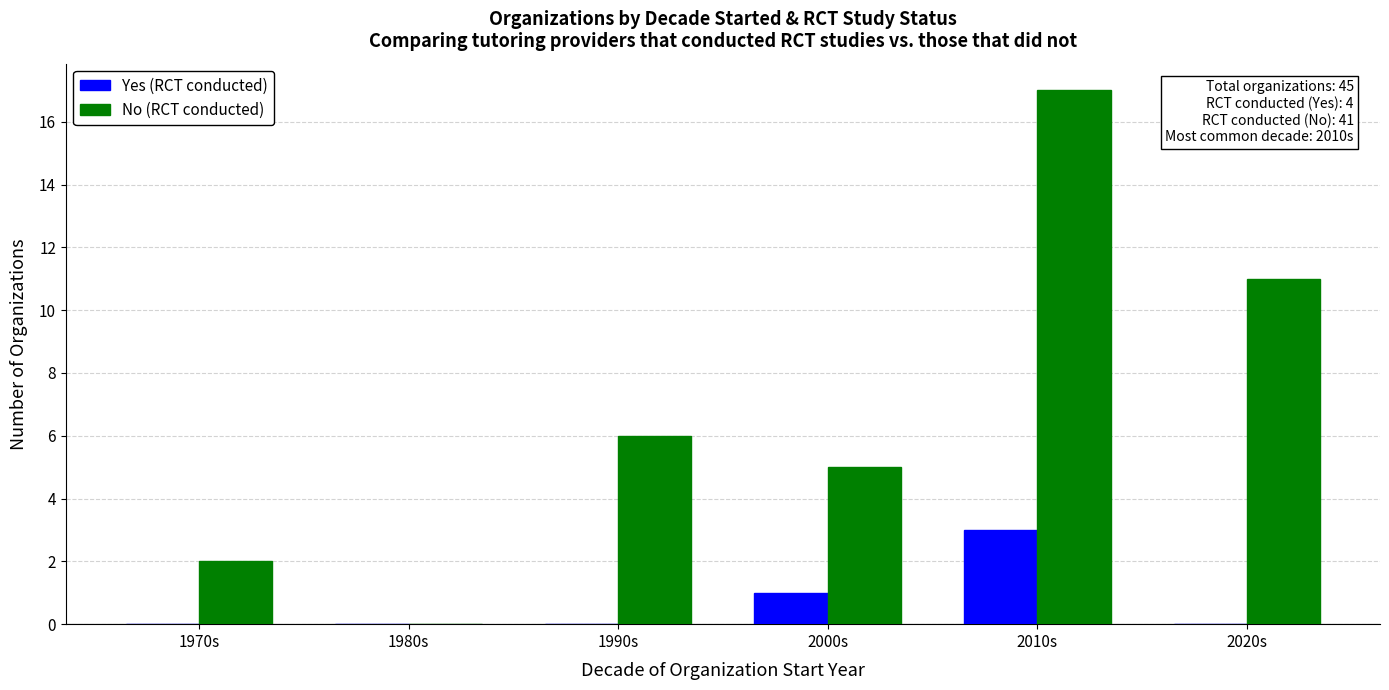

What are all the series names shown in the legend?

Yes (RCT conducted), No (RCT conducted)